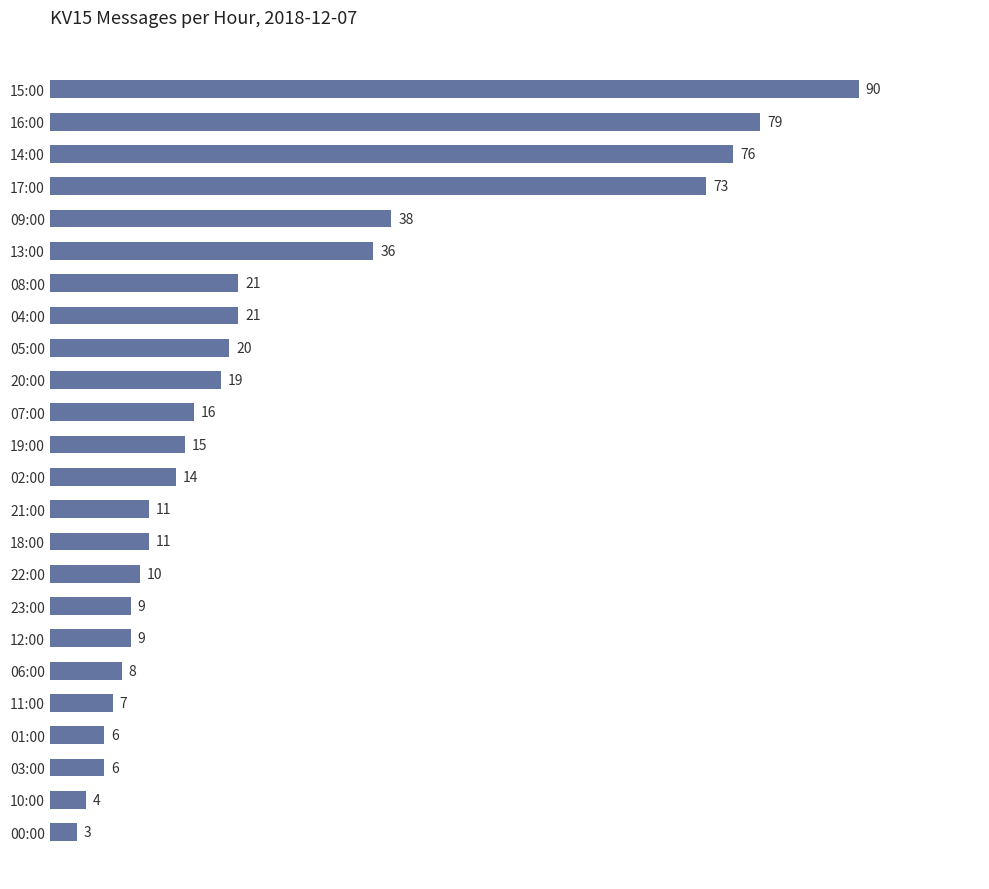

What is the average value?

25